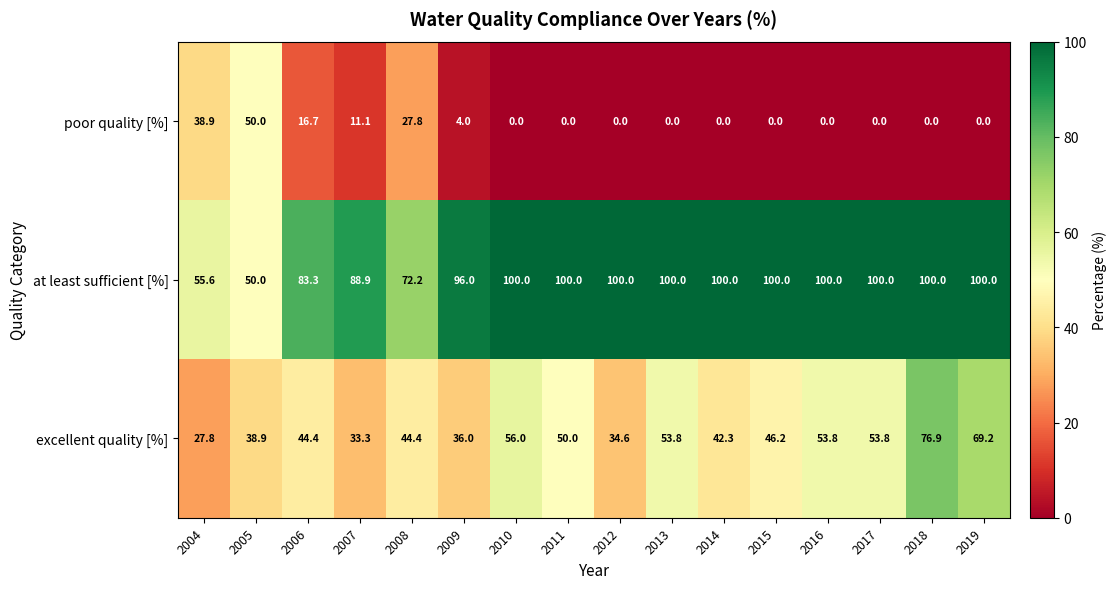

Count the number of categories in the chart.

16